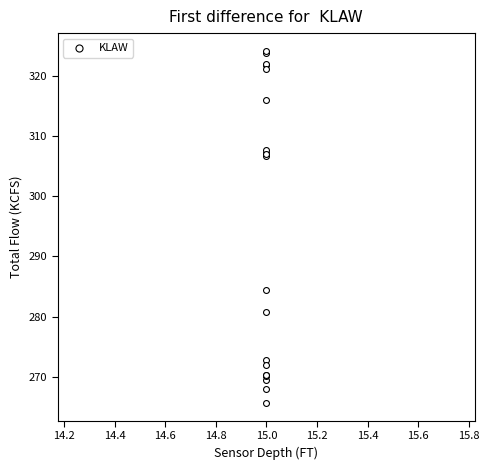

What Y value in the scatter plot is closest to 294?

284.4